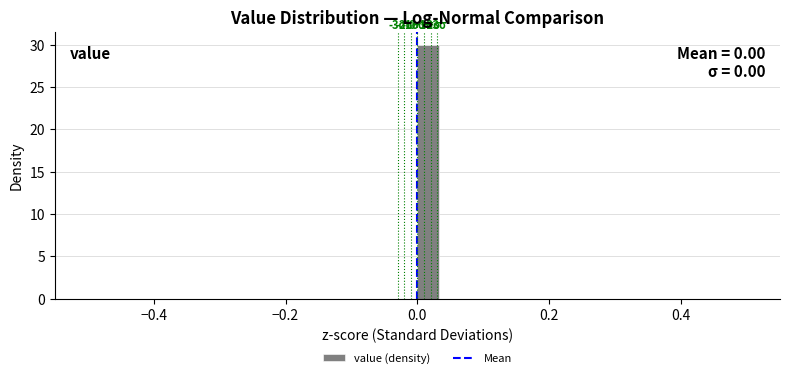

Read against the x-axis, roughly where is the centre of the tallest bar?

0.02